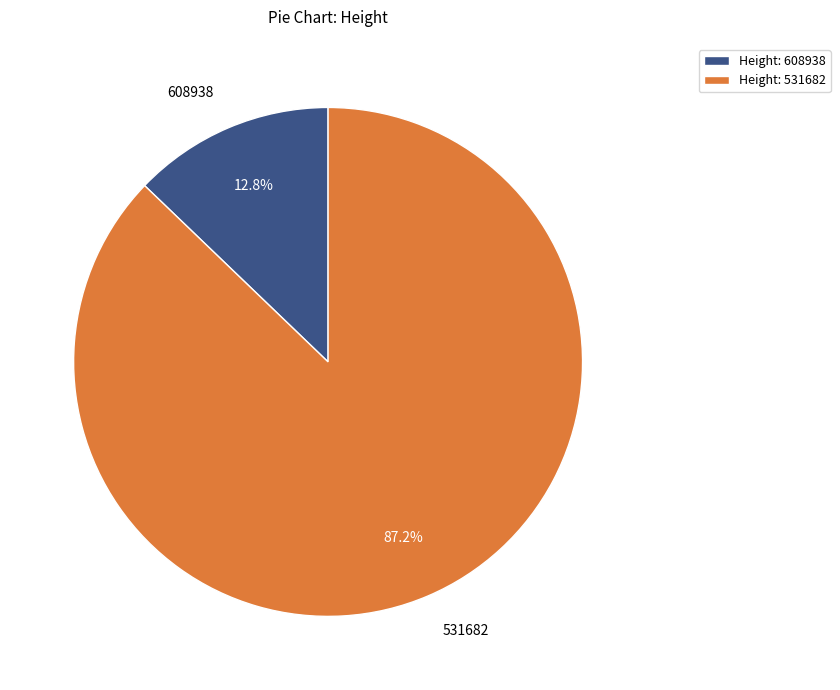

To the nearest percent, what percentage of the pie is 608938?

13%